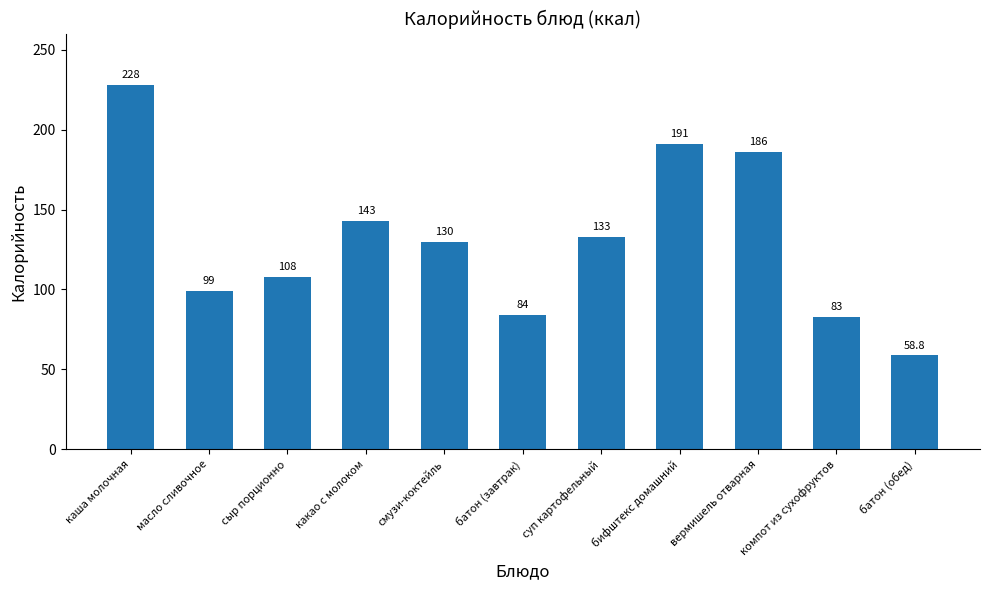

The value at каша молочная is 228.0. True or false?

True